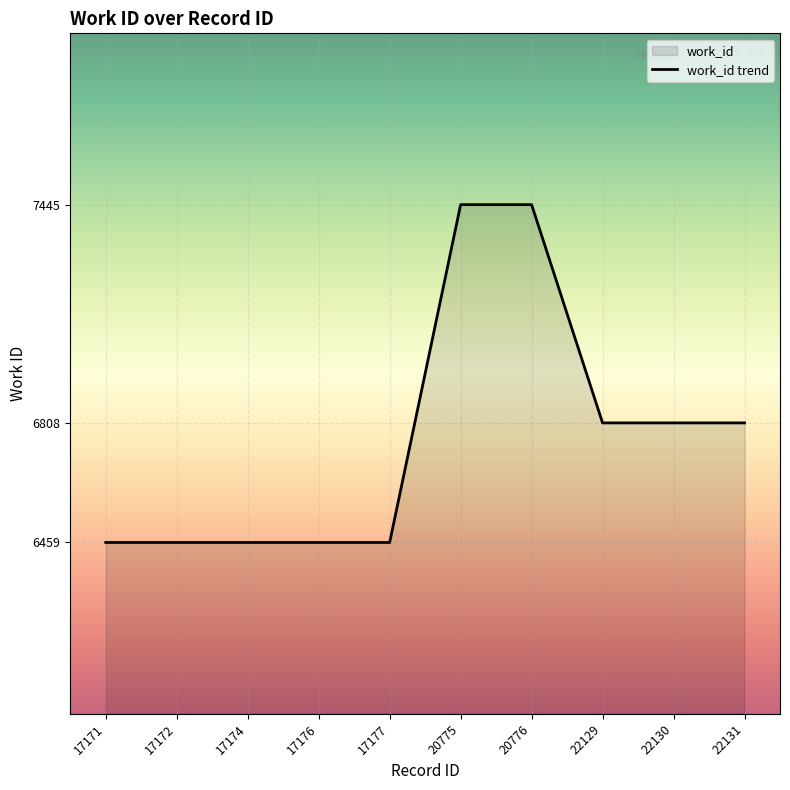

Rank the categories by value from lowest to highest.

17171, 17172, 17174, 17176, 17177, 22129, 22130, 22131, 20775, 20776